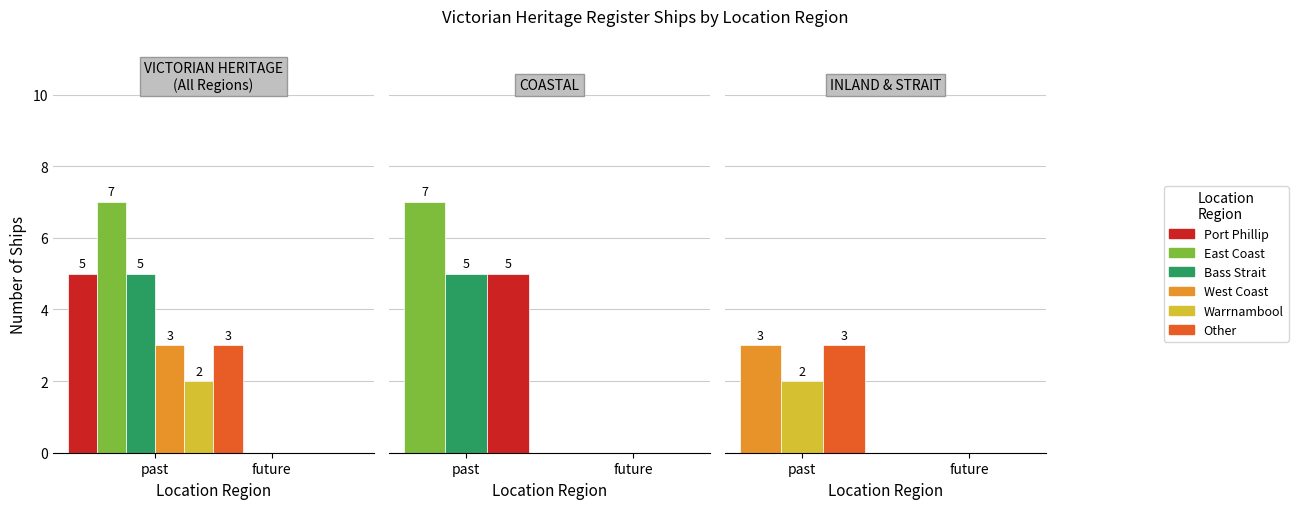

Where is Port Phillip nearest to the value 2?

future